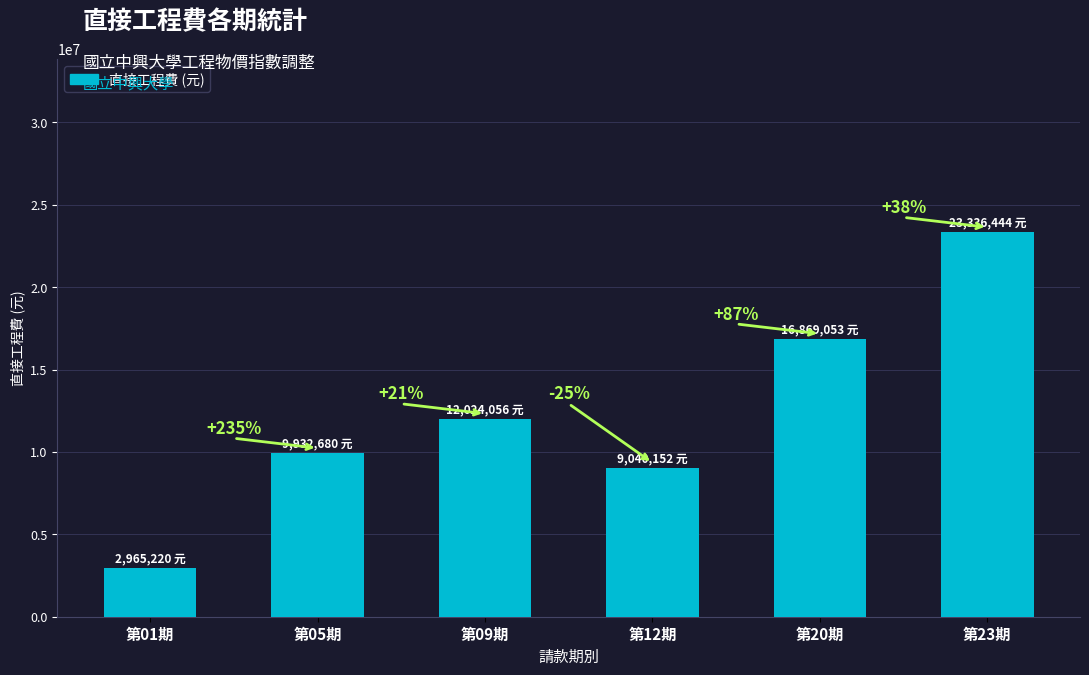

Between 第09期 and 第05期, which is larger?

第09期